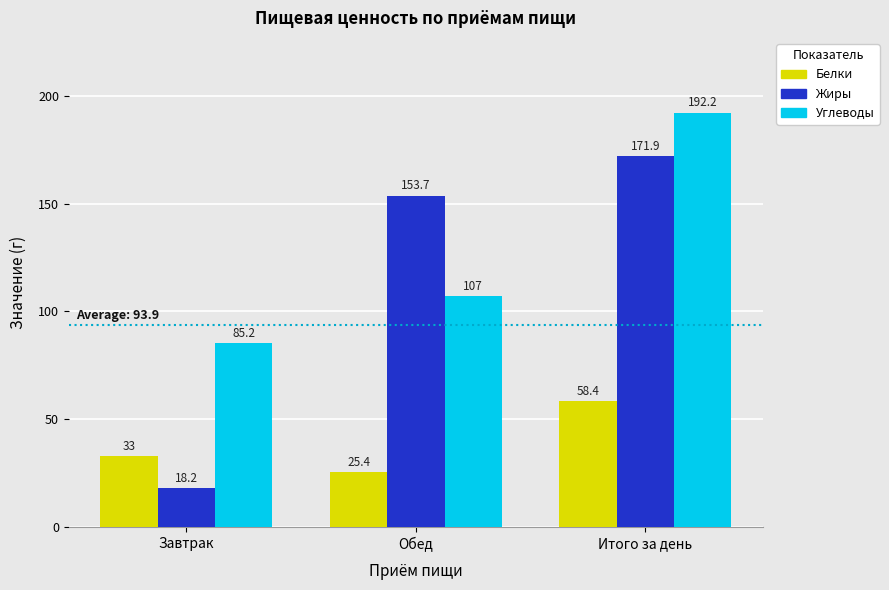

What is the minimum value for Углеводы?

85.2